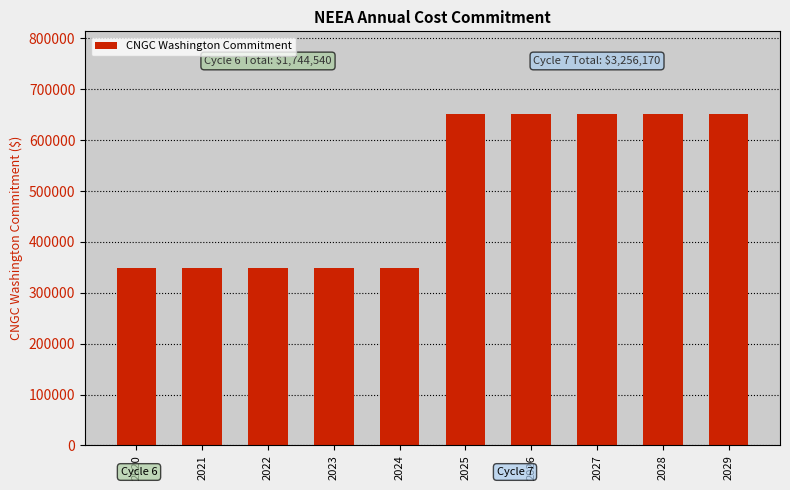

Rank the categories by value from highest to lowest.

2025, 2026, 2027, 2028, 2029, 2020, 2021, 2022, 2023, 2024